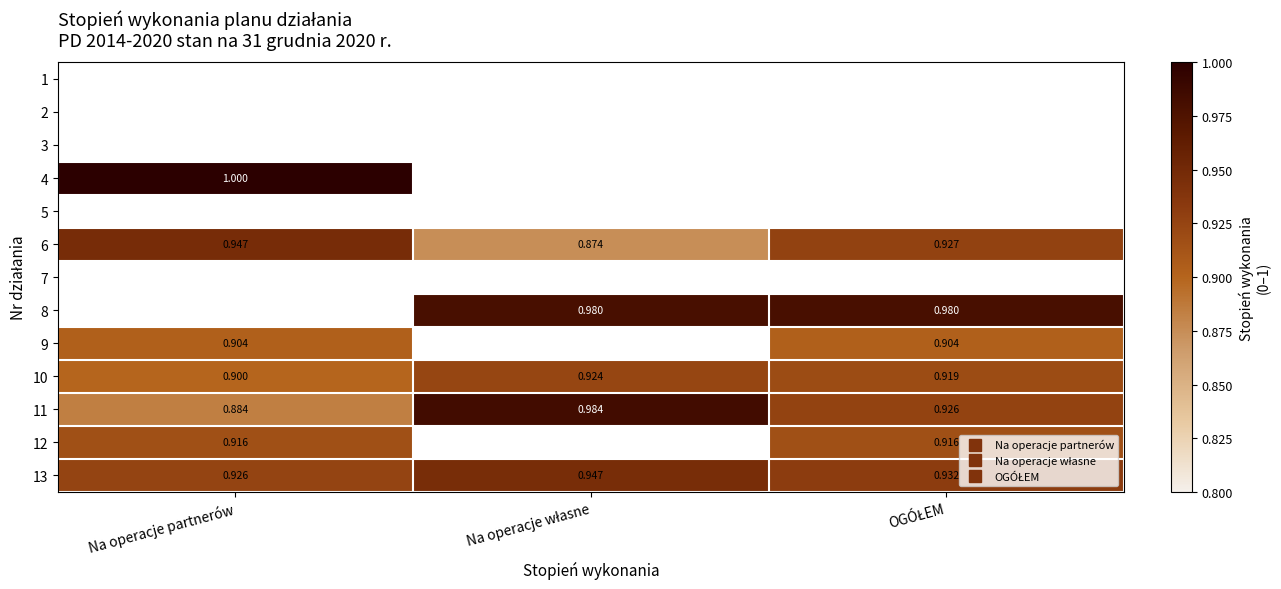

What is the smallest value displayed?

0.9